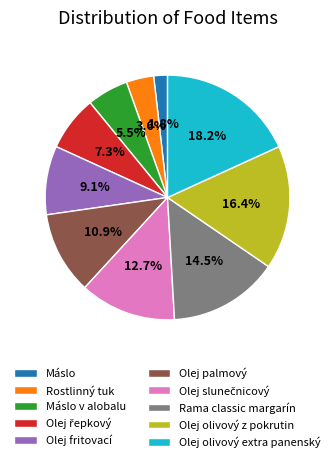

Which slice is the largest?

Olej olivový extra panenský